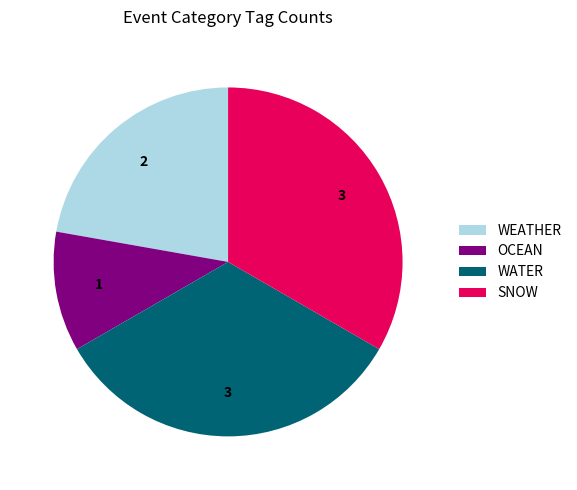

How many slices are in this pie chart?

4